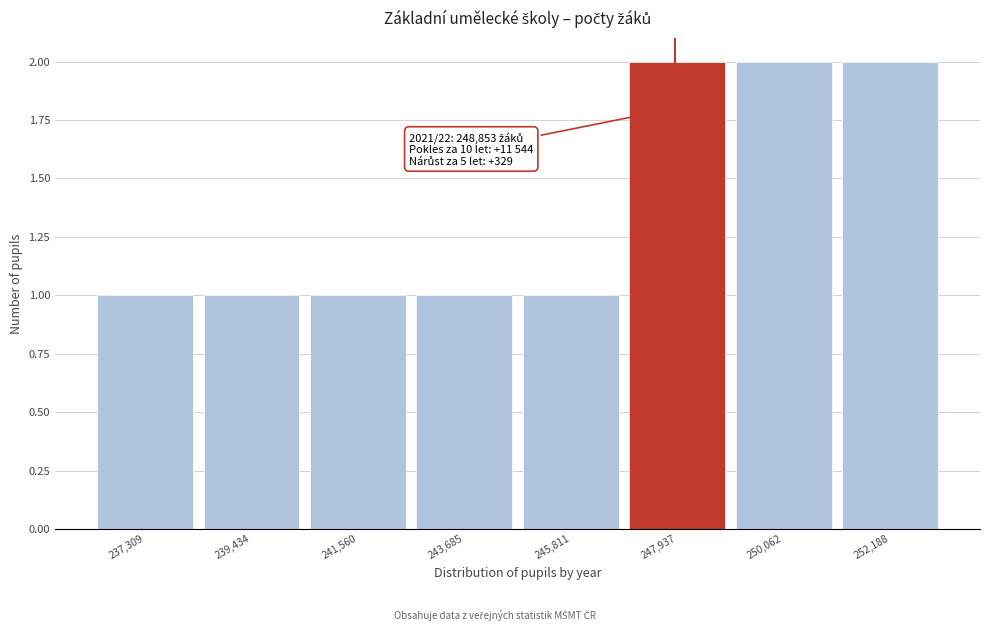

Reading right to left, transcribe all the data shown in this chart.

2	2	2	1	1	1	1	1